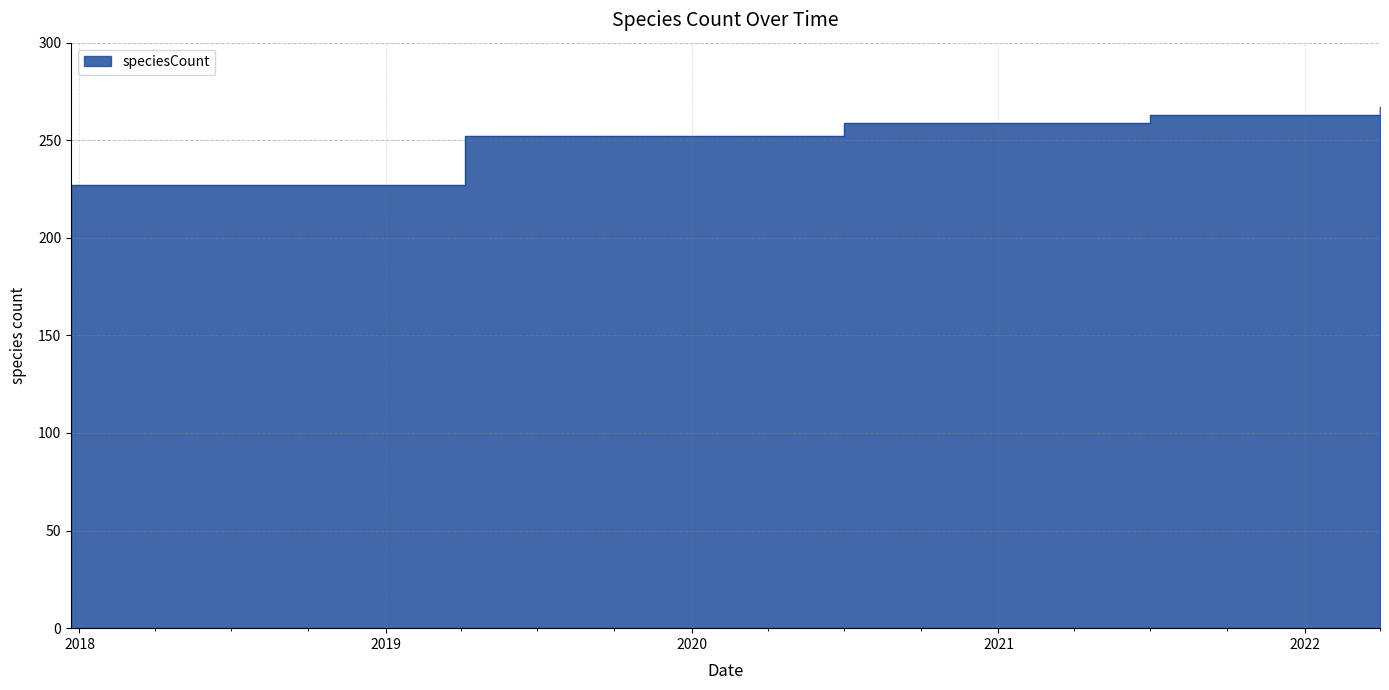

What is the sum of all values?

4487